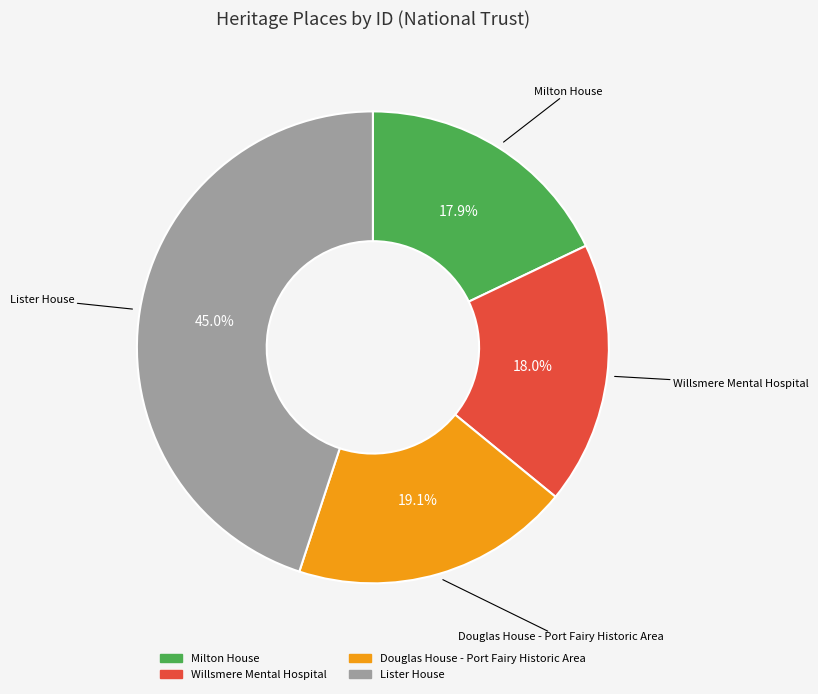

What is the ratio of the value at Lister House to the value at Milton House?

2.5